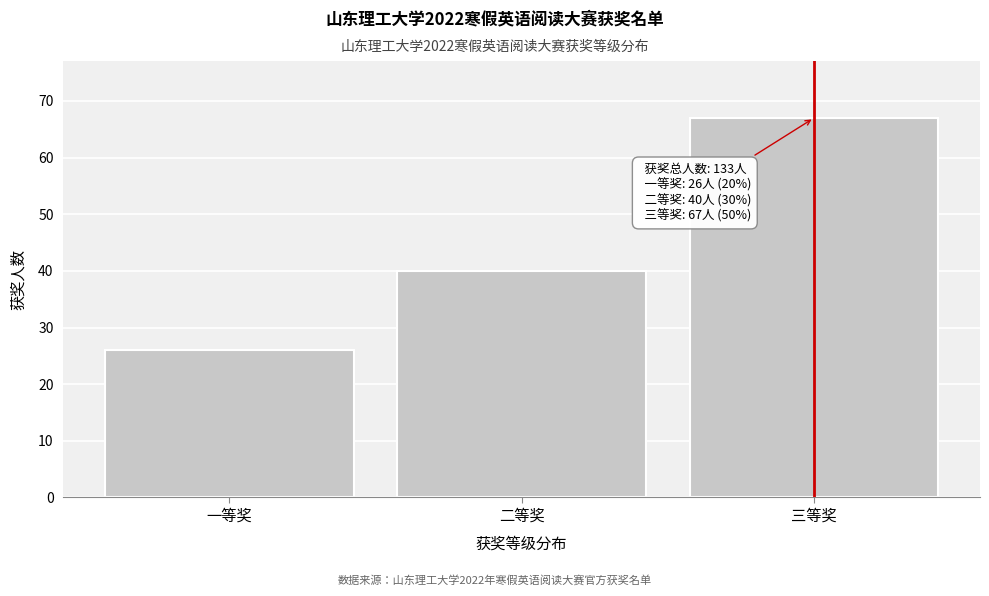

Reading left to right, list all the values displayed in this chart.

一等奖=26	二等奖=40	三等奖=67